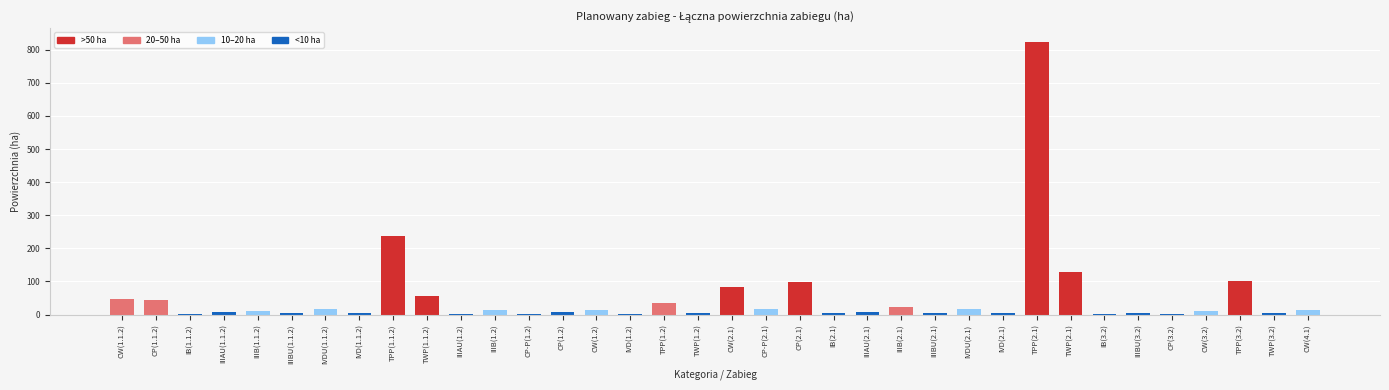

What is the change in value from CP(1.1.2) to TPP(3.2)?

+59.2